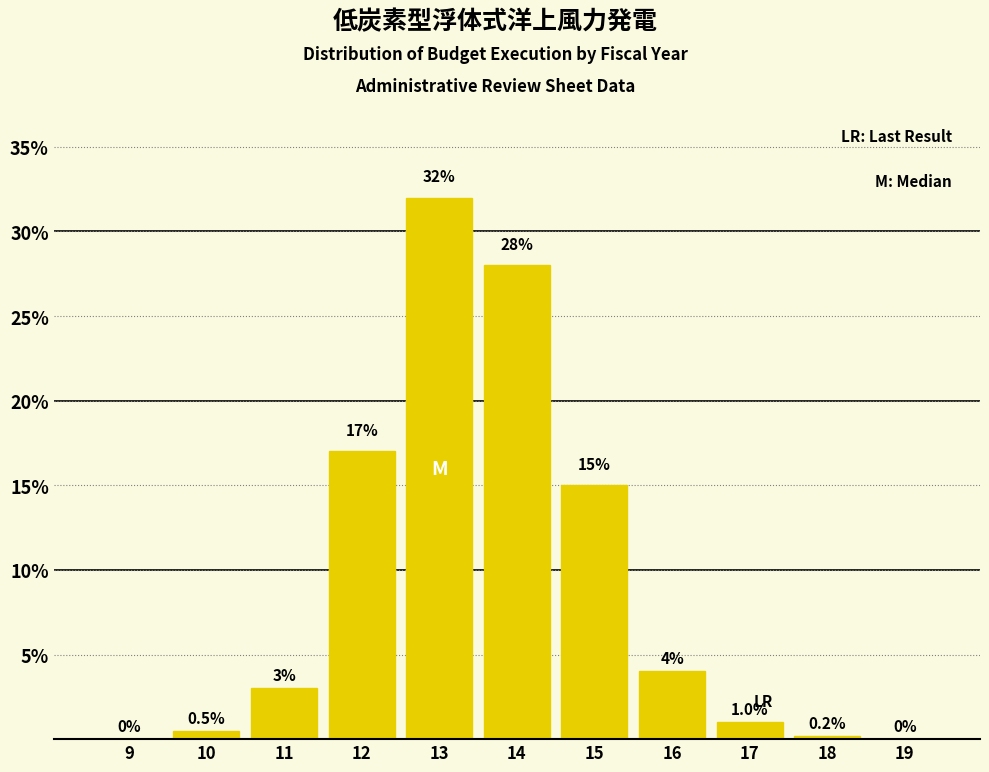

Reading left to right, transcribe all the data shown in this chart.

9=0.0	10=0.5	11=3.0	12=17.0	13=32.0	14=28.0	15=15.0	16=4.0	17=1.0	18=0.2	19=0.0